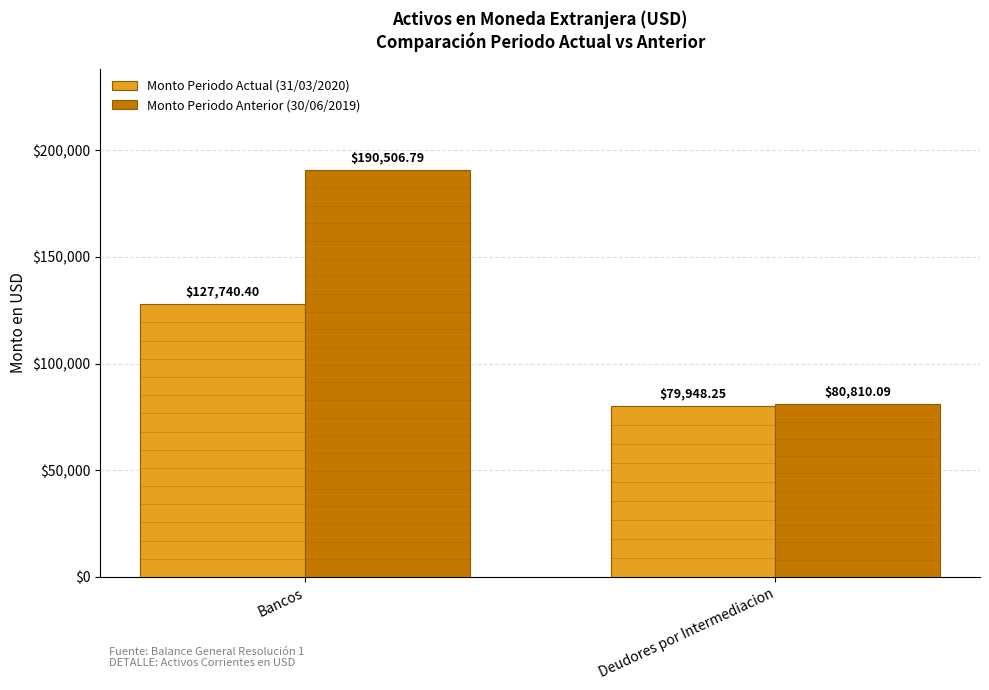

Which series has the largest total across all categories?

Monto Periodo Anterior (30/06/2019)